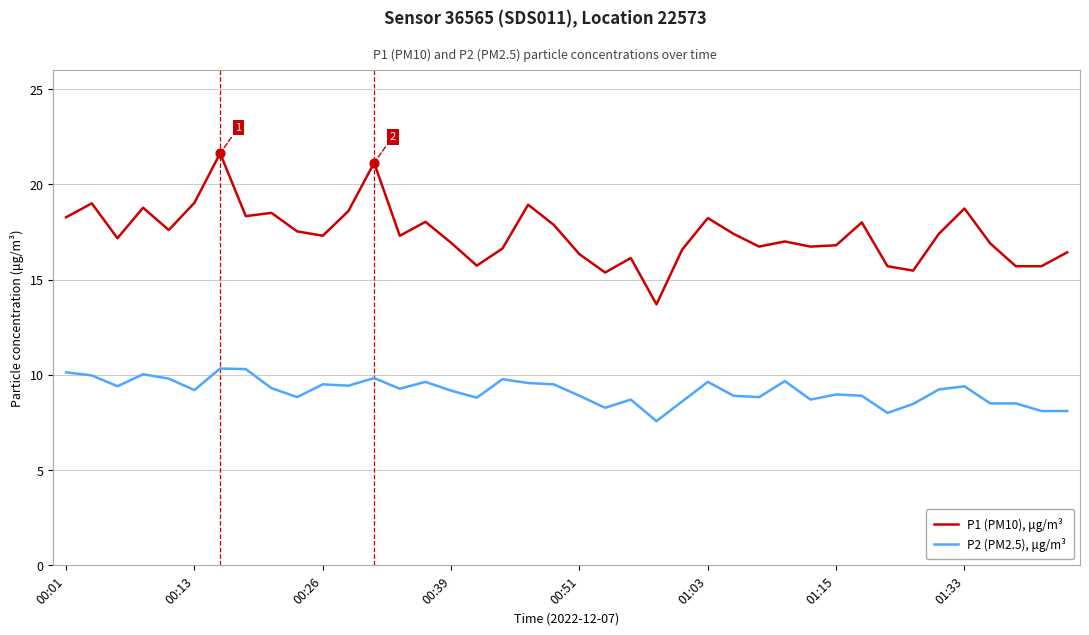

What are all the series names shown in the legend?

P1 (PM10), μg/m³, P2 (PM2.5), μg/m³